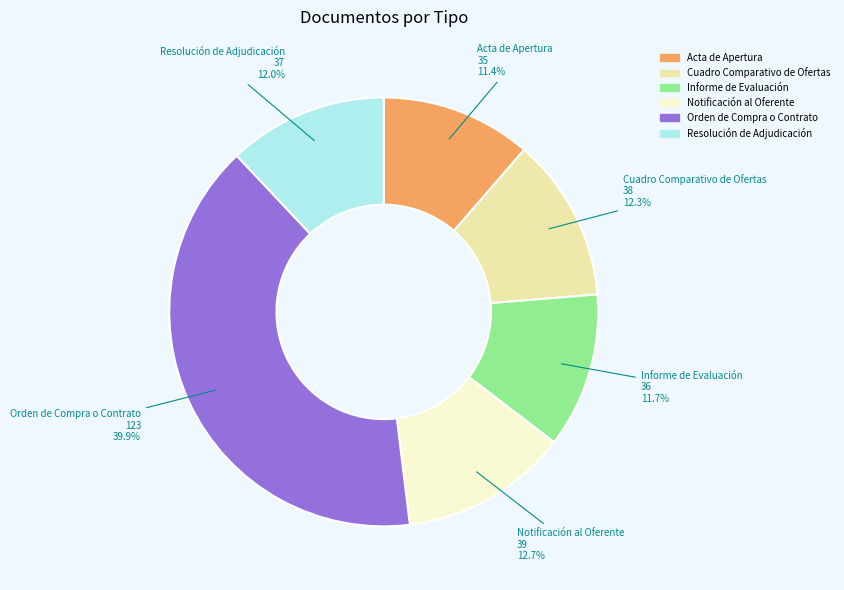

True or false: Resolución de Adjudicación accounts for 12% of the total.

True